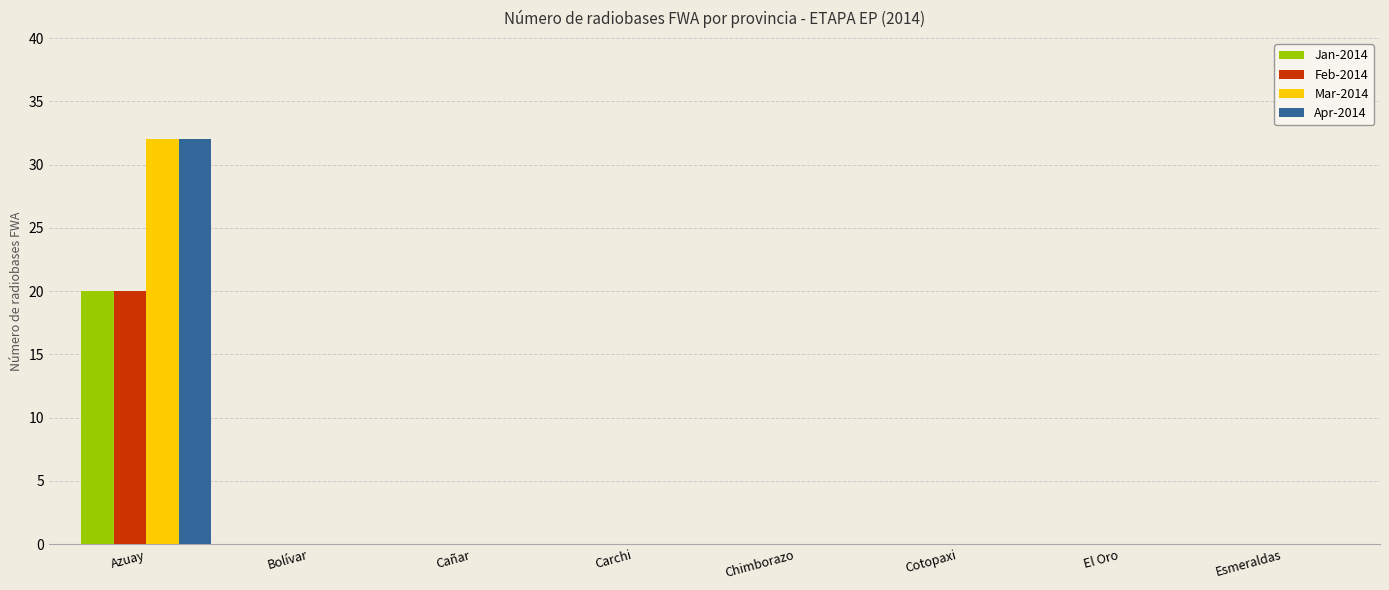

Reading left to right, transcribe all the data shown in this chart.

Jan-2014: Azuay=20	Bolívar=0	Cañar=0	Carchi=0	Chimborazo=0	Cotopaxi=0	El Oro=0	Esmeraldas=0
Feb-2014: Azuay=20	Bolívar=0	Cañar=0	Carchi=0	Chimborazo=0	Cotopaxi=0	El Oro=0	Esmeraldas=0
Mar-2014: Azuay=32	Bolívar=0	Cañar=0	Carchi=0	Chimborazo=0	Cotopaxi=0	El Oro=0	Esmeraldas=0
Apr-2014: Azuay=32	Bolívar=0	Cañar=0	Carchi=0	Chimborazo=0	Cotopaxi=0	El Oro=0	Esmeraldas=0